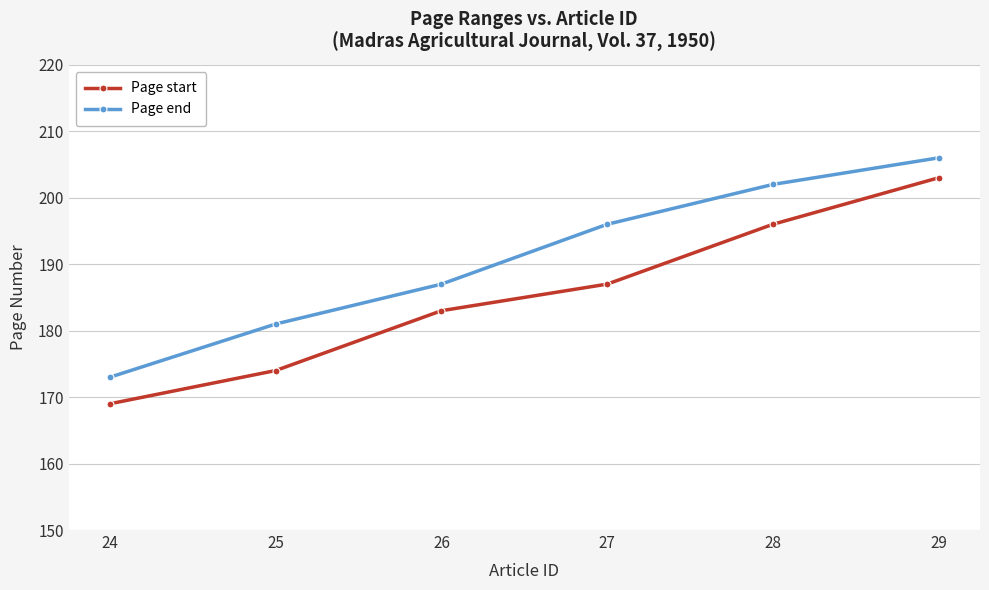

Reading left to right, what are all the values shown in this chart?

Page start: 169	174	183	187	196	203
Page end: 173	181	187	196	202	206